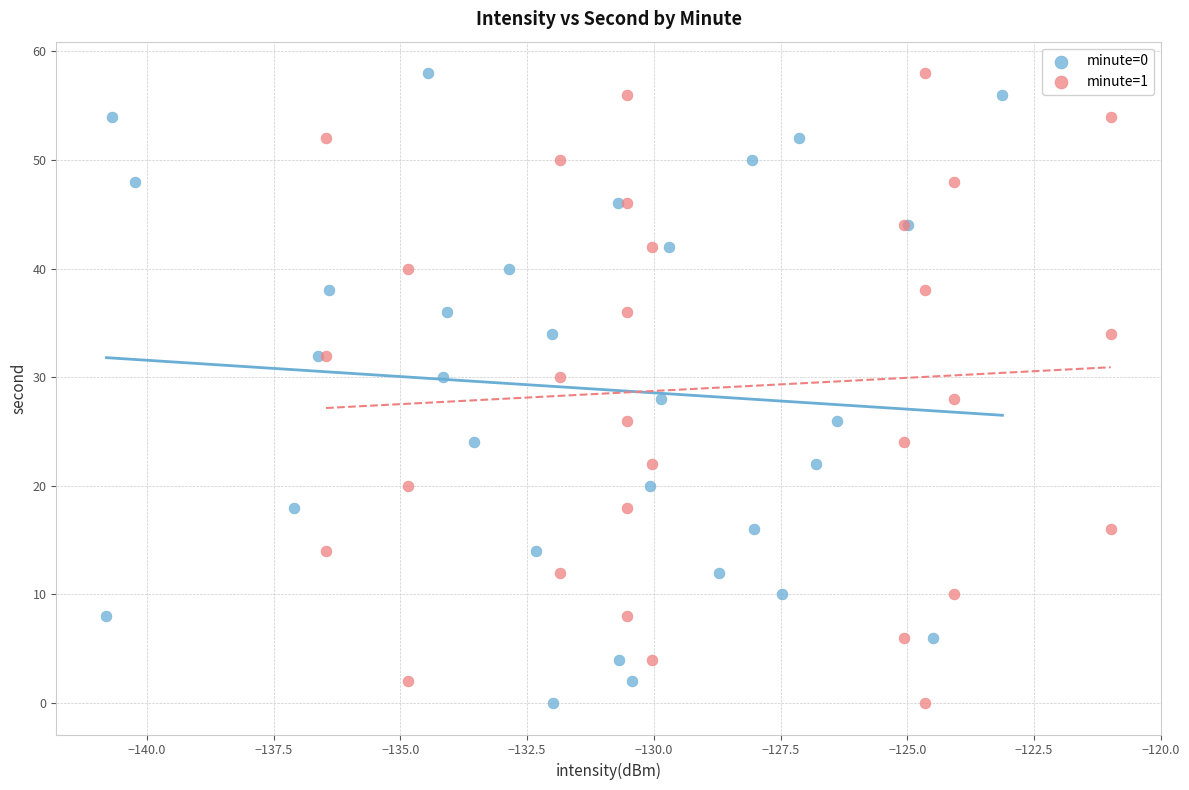

What are all the series names shown in the legend?

minute=0, minute=1